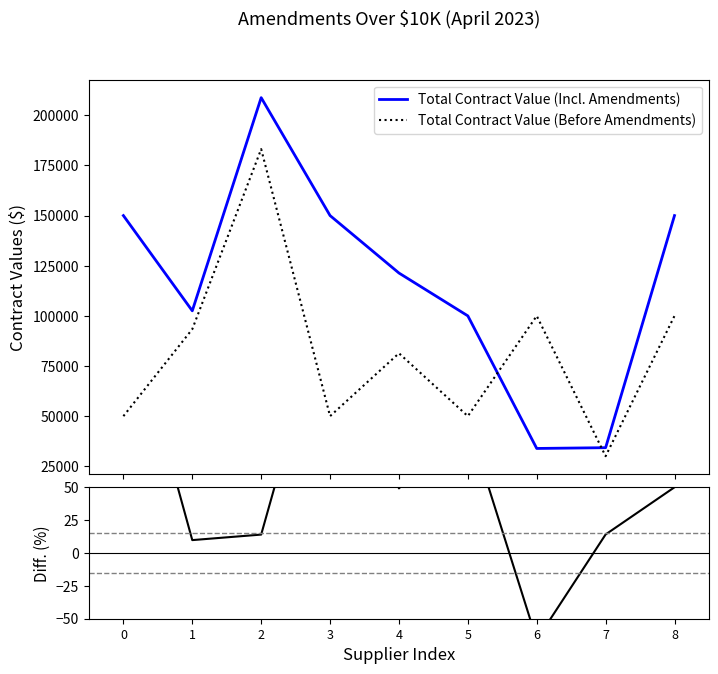

List the series in order of their overall mean, highest first.

Total Contract Value (Incl. Amendments), Total Contract Value (Before Amendments), Diff. (%)